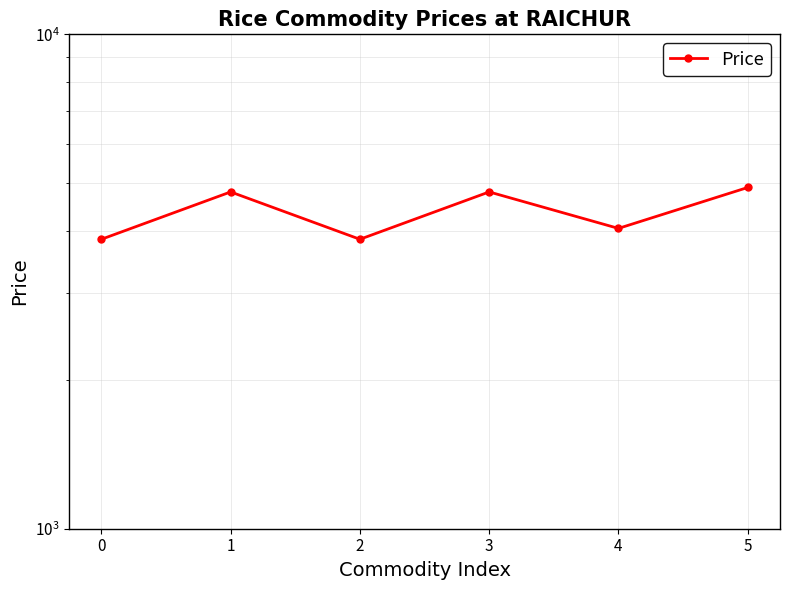

How many points are higher than both their immediate neighbors (excluding endpoints)?

2